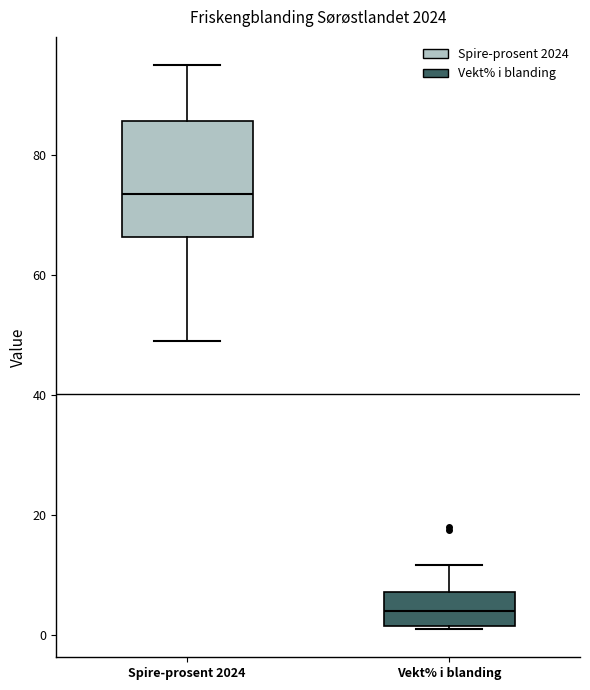

Which box is the tallest, from its lower edge to its upper edge?

Spire-prosent 2024